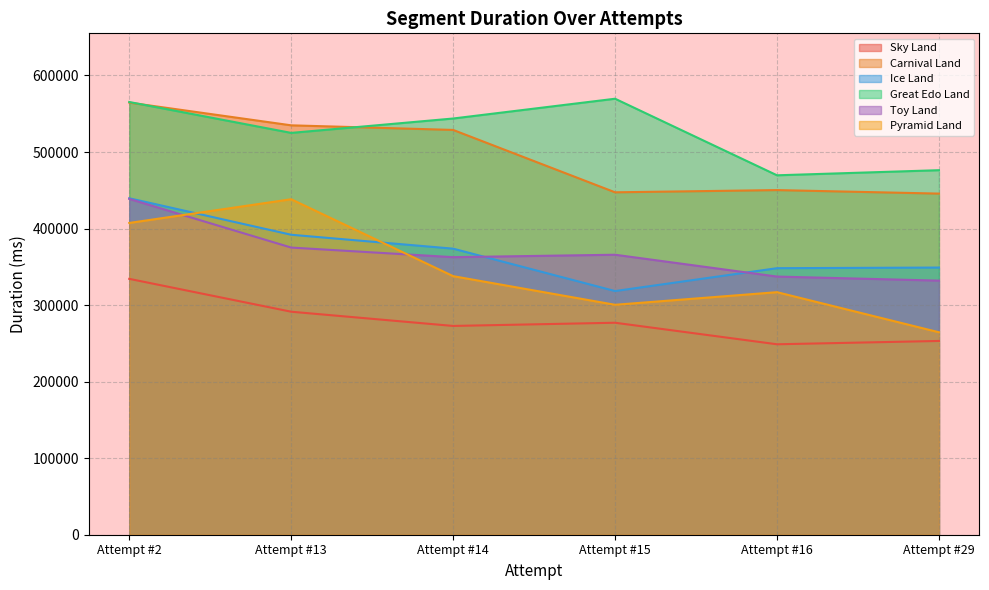

How many lines are shown in the chart?

6